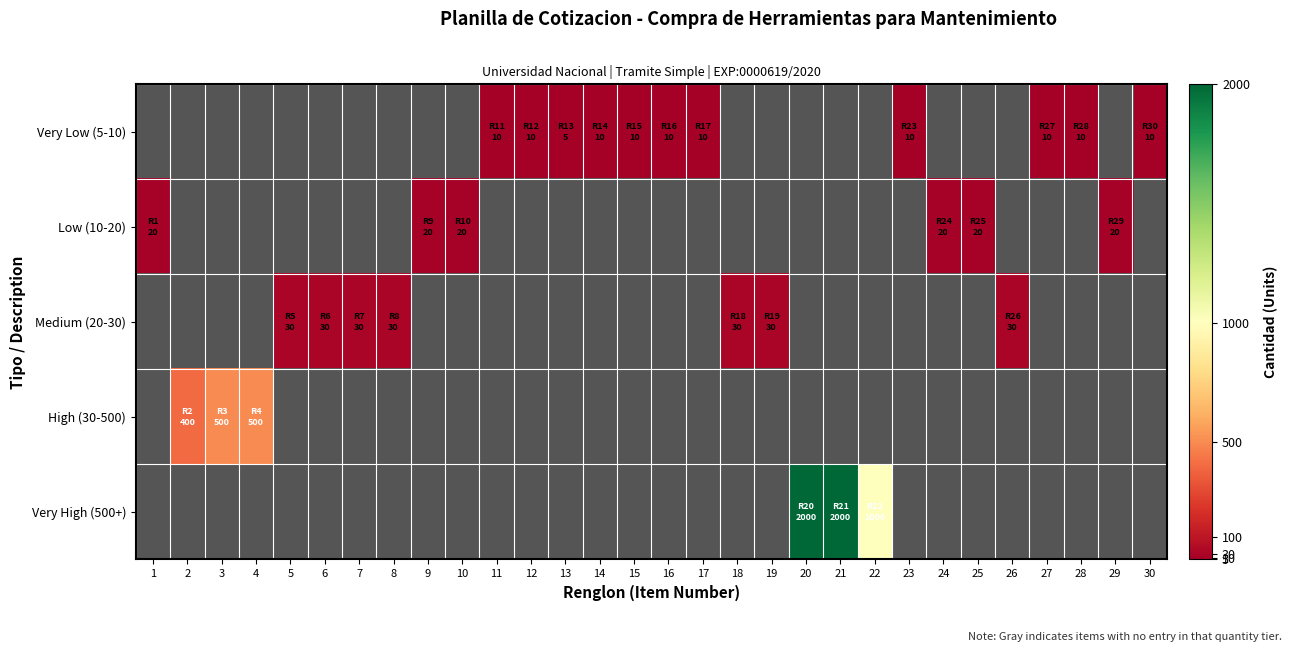

Rank the series at 30 from lowest to highest value.

Very Low (5-10), Low (10-20), Medium (20-30), High (30-500), Very High (500+)